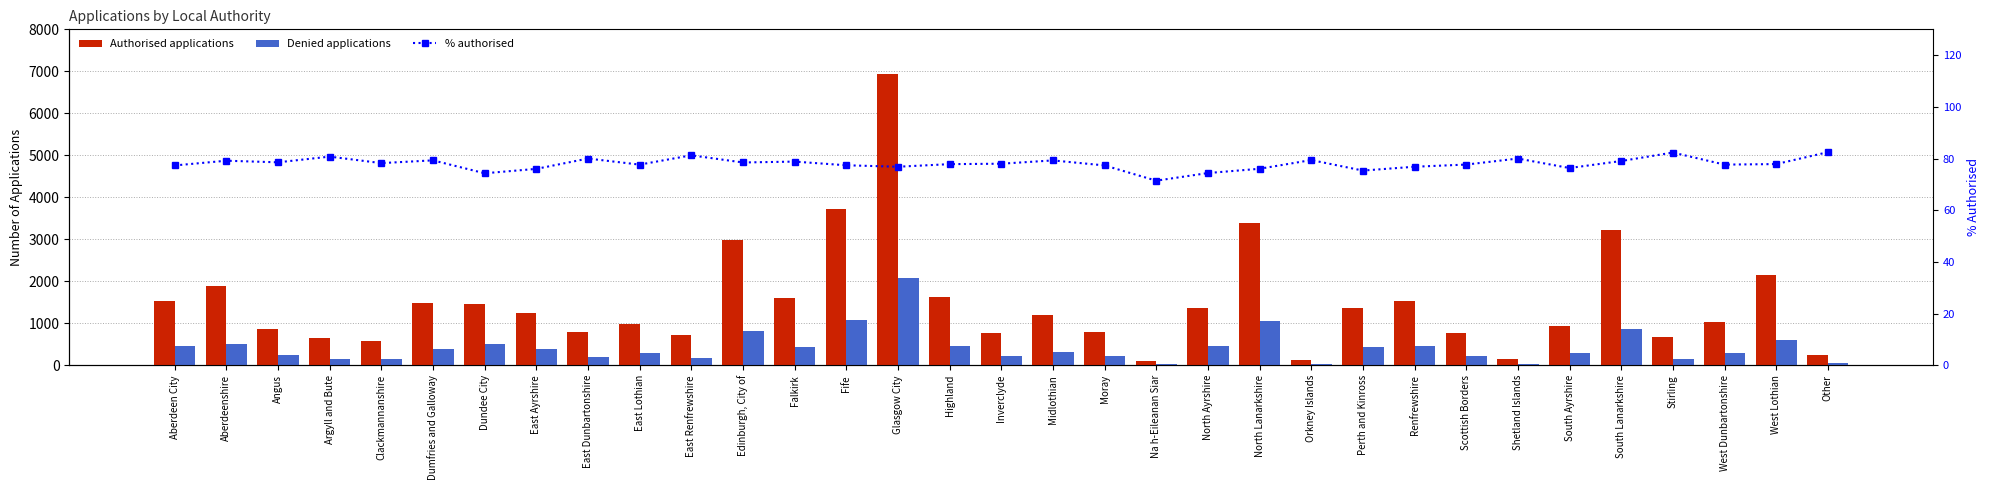

List the labels in order of % authorised value, smallest first.

Na h-Eileanan Siar, Dundee City, North Ayrshire, Perth and Kinross, East Ayrshire, North Lanarkshire, South Ayrshire, Renfrewshire, Glasgow City, Aberdeen City, Moray, Fife, East Lothian, West Dunbartonshire, Scottish Borders, Highland, West Lothian, Inverclyde, Clackmannanshire, Edinburgh, City of, Angus, Falkirk, South Lanarkshire, Aberdeenshire, Midlothian, Dumfries and Galloway, Orkney Islands, East Dunbartonshire, Shetland Islands, Argyll and Bute, East Renfrewshire, Stirling, Other